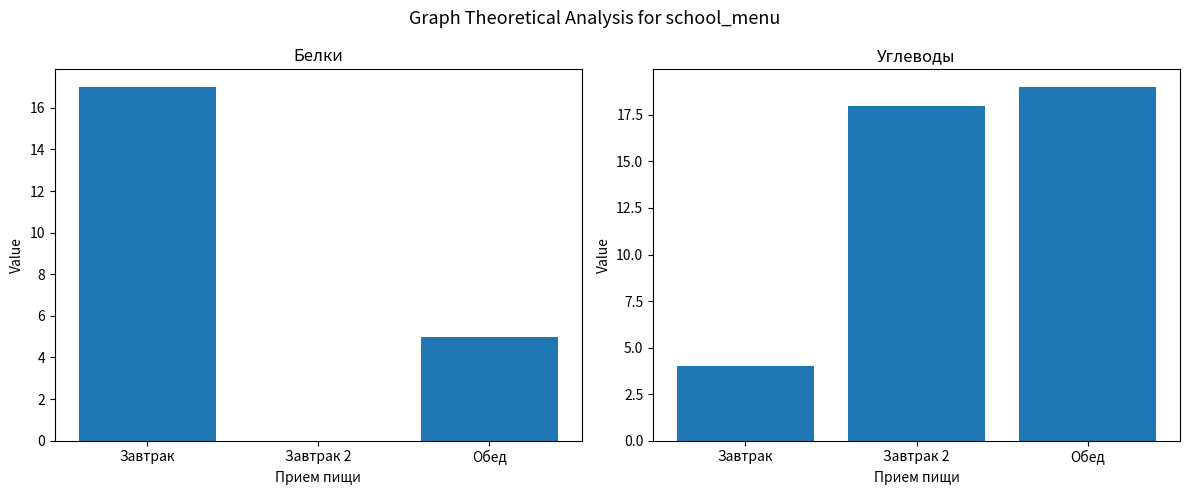

At which label is Углеводы closest to 11?

Завтрак